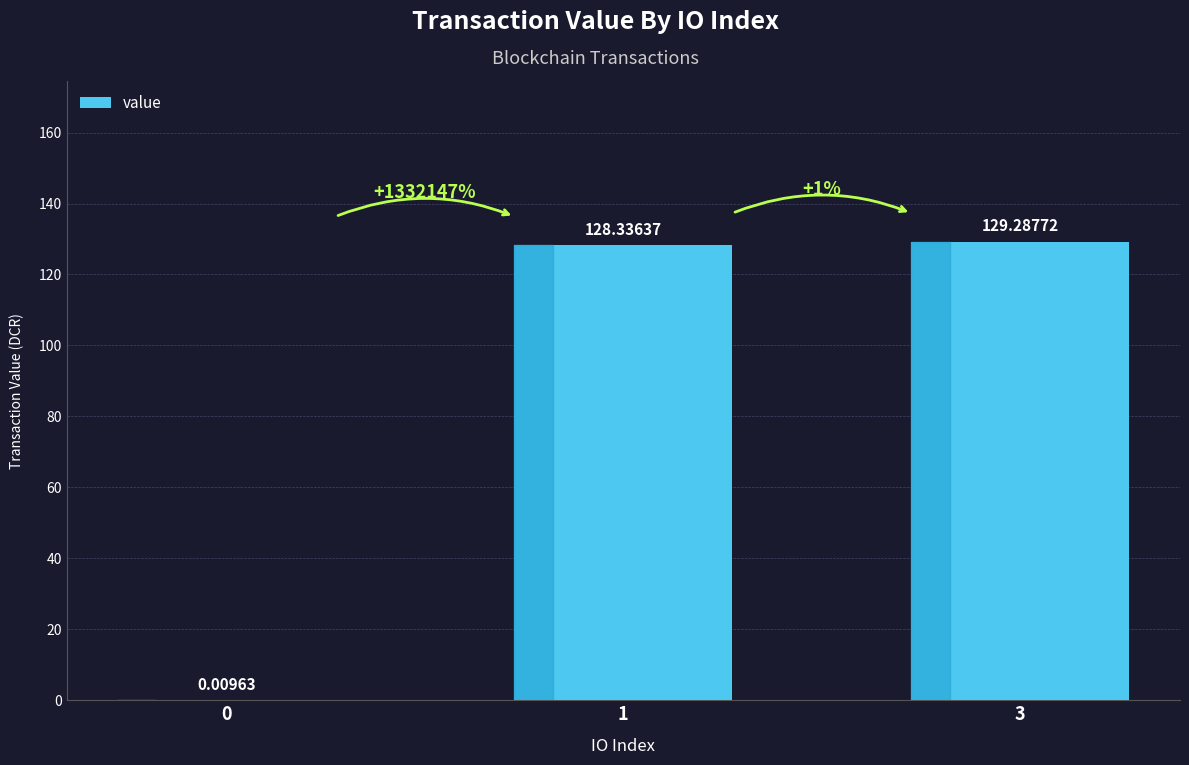

What is the sum of all values?

257.6